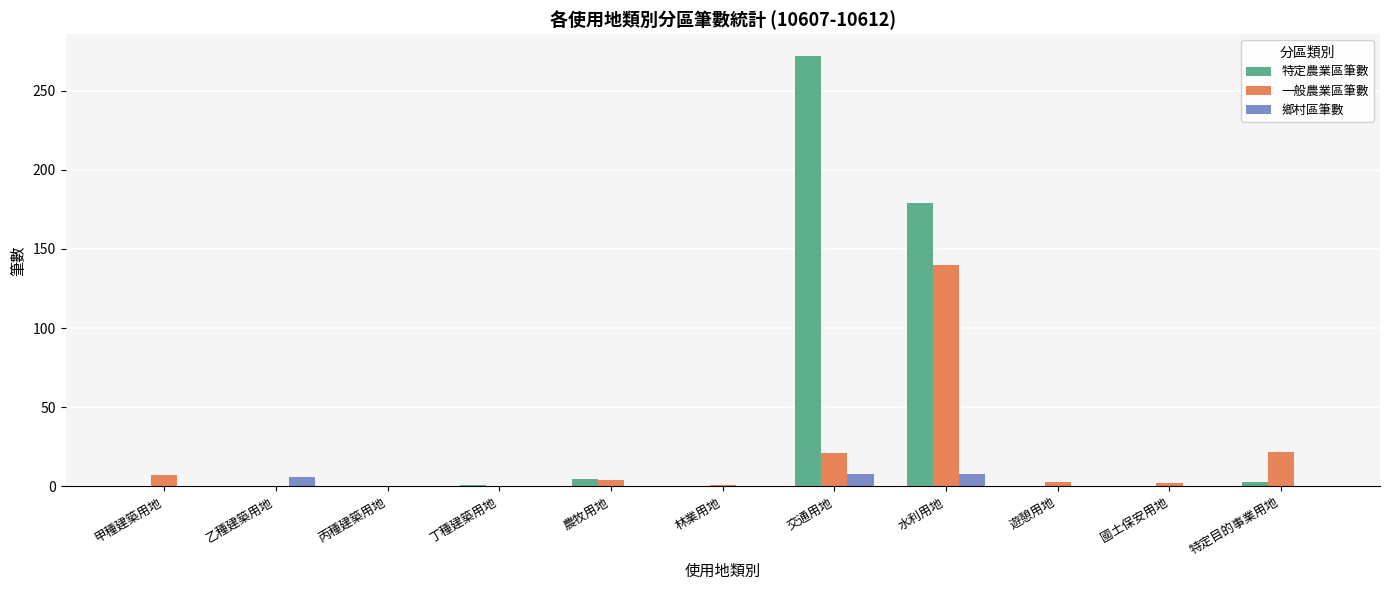

What are all the series names shown in the legend?

特定農業區筆數, 一般農業區筆數, 鄉村區筆數